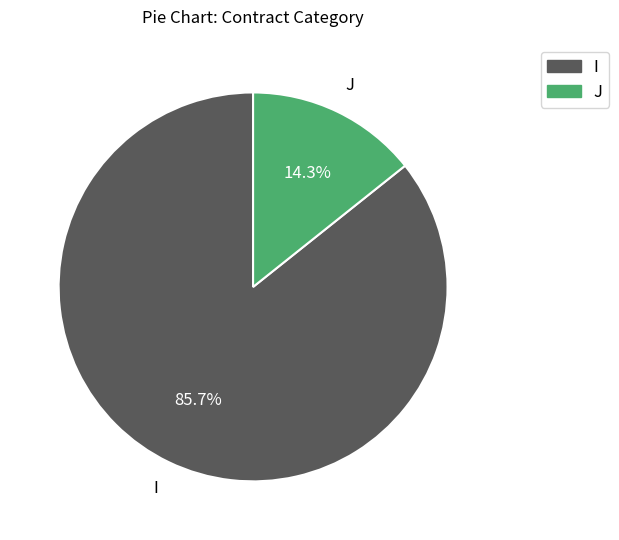

To the nearest percent, what percentage of the pie is I?

86%